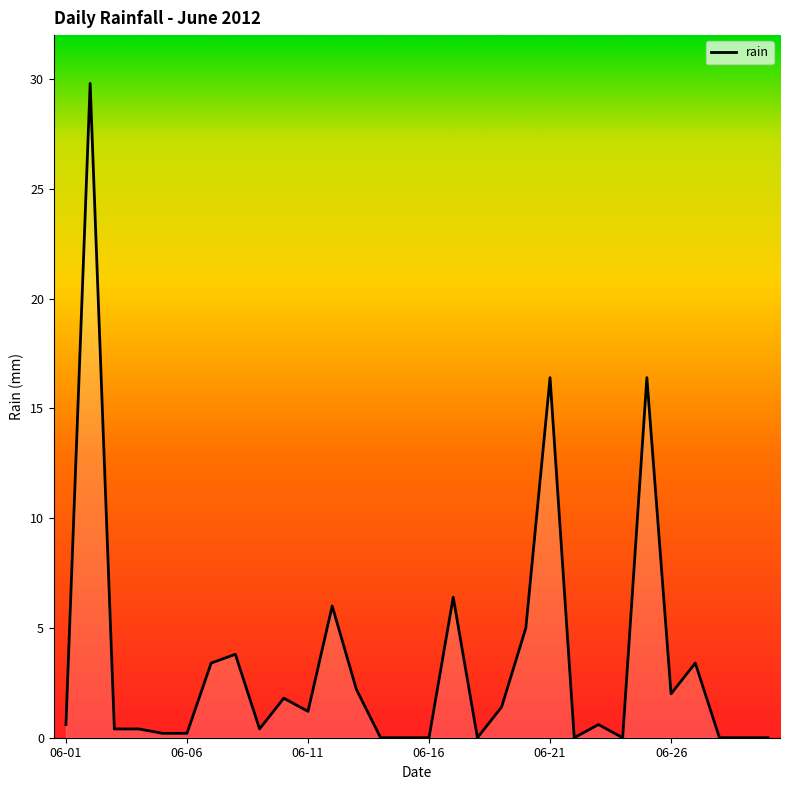

What is the difference between the maximum and minimum values?

29.8